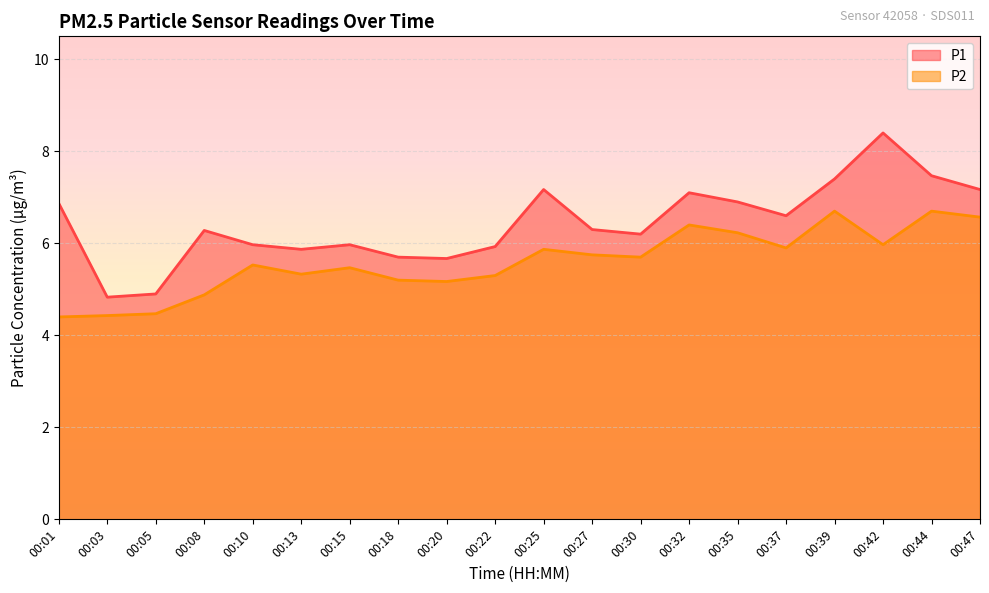

The P1 series shows 9.8 at 00:13. True or false?

False